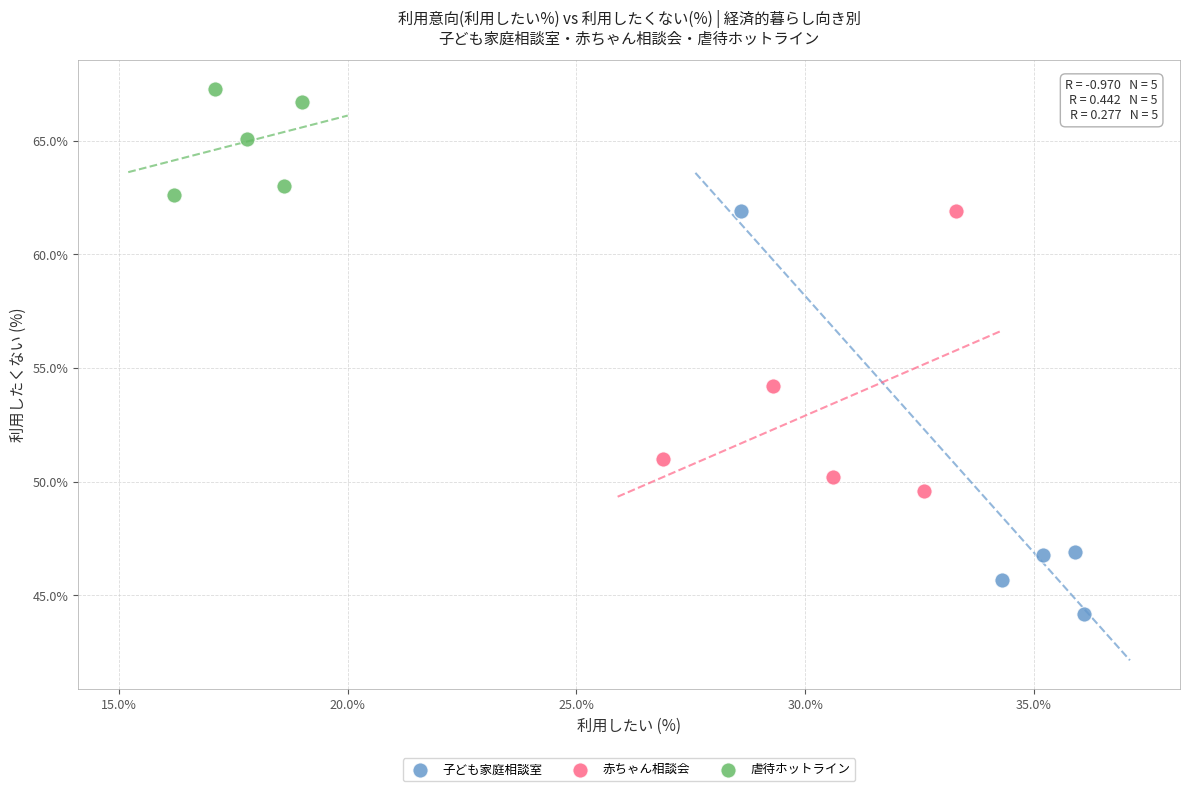

Which series has the widest spread of Y values?

子ども家庭相談室